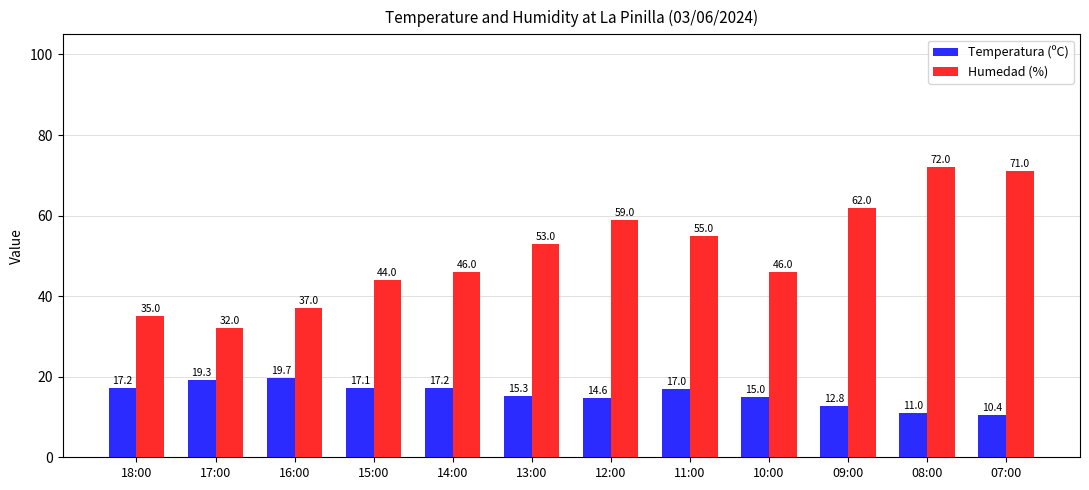

Rank the series by their maximum value, from highest to lowest.

Humedad (%), Temperatura (ºC)